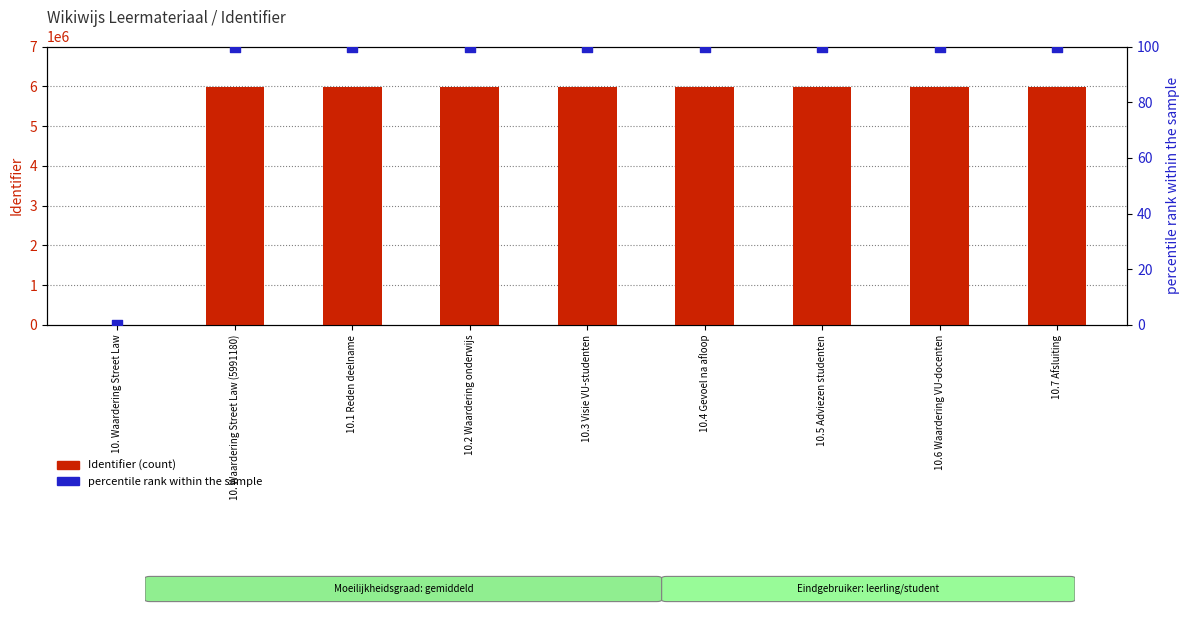

Which series has the largest total across all categories?

Identifier (count)